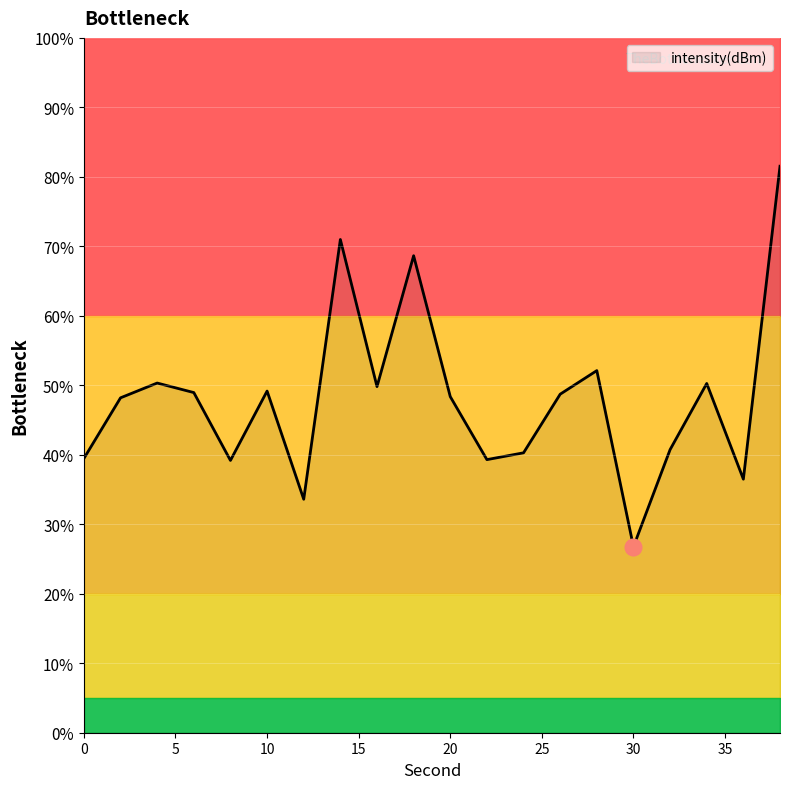

Where is the first local minimum?

8